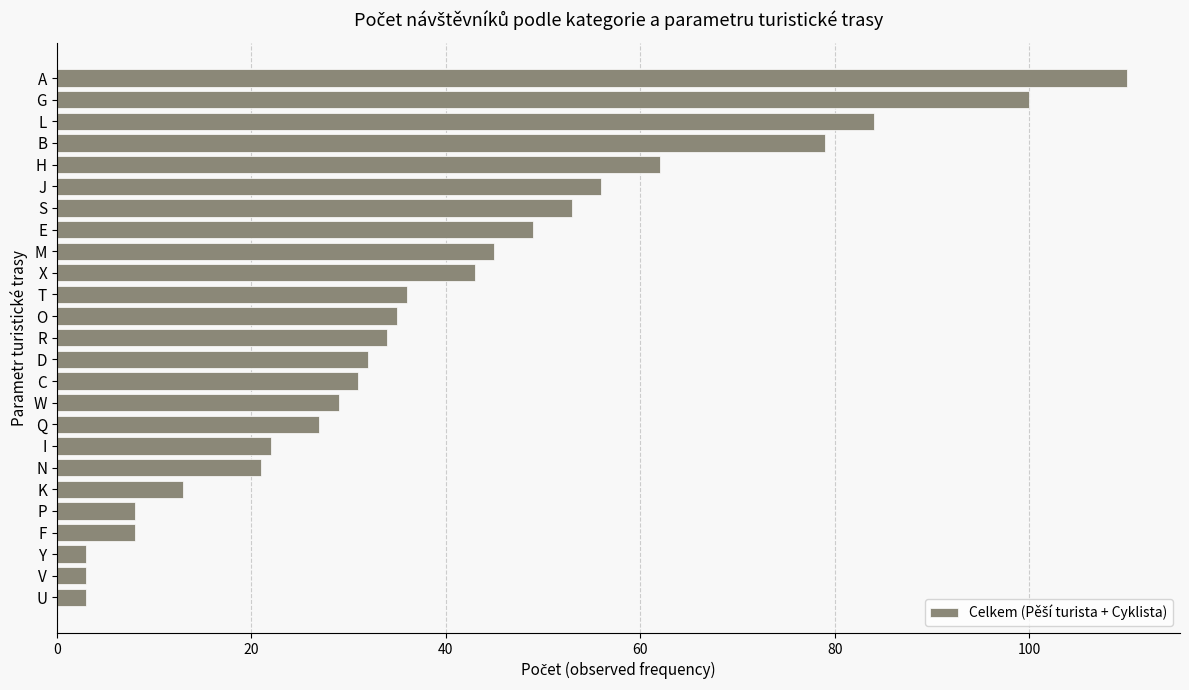

How many data points are less than 34?

12